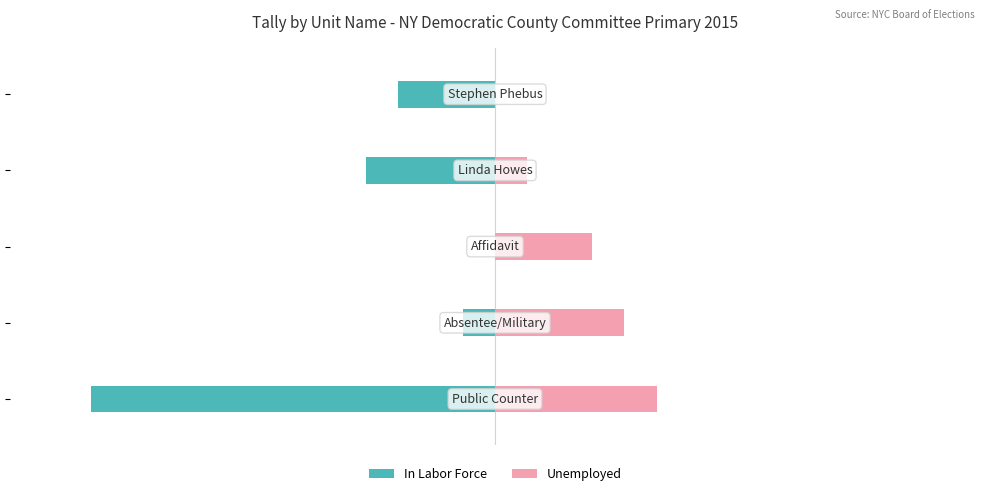

What is the value of the Unemployed bar at the 3rd from the left?

6